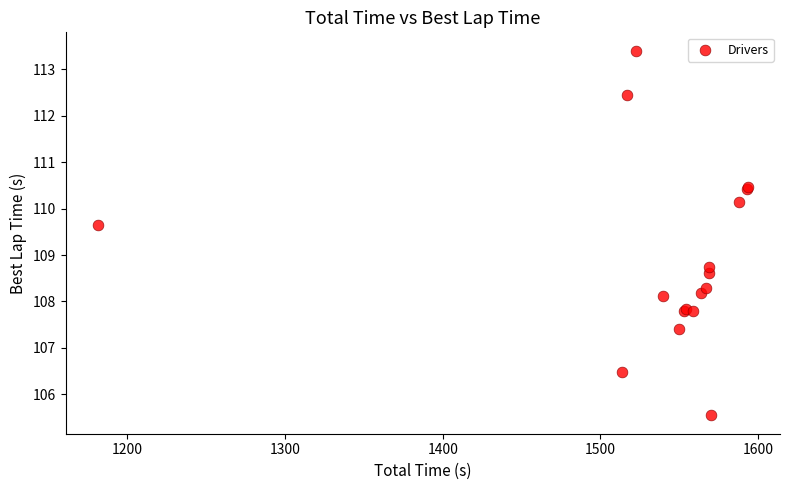

What Y value in the scatter plot is closest to 109?

108.7